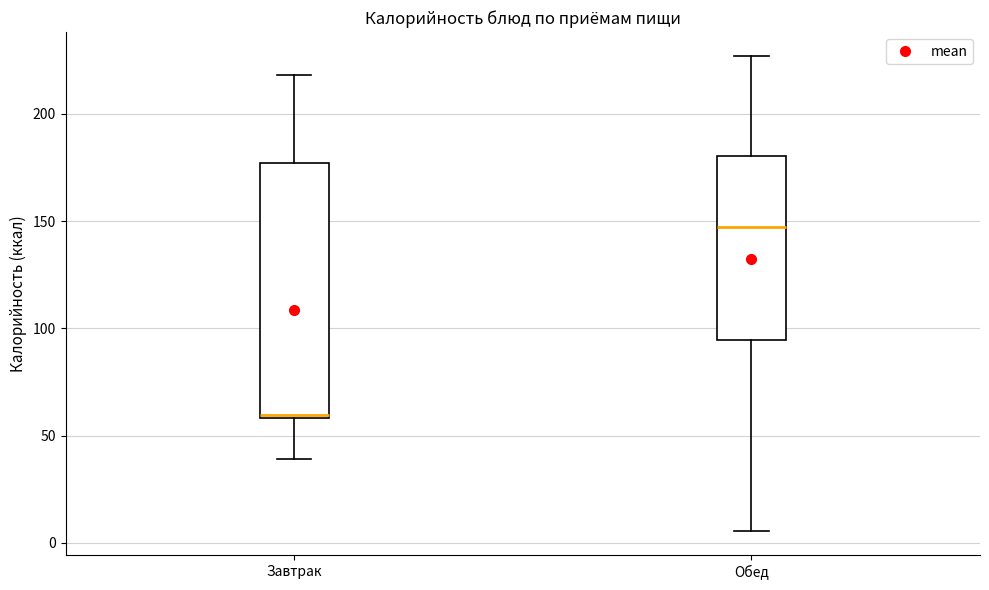

Which box has the lowest median line?

Завтрак